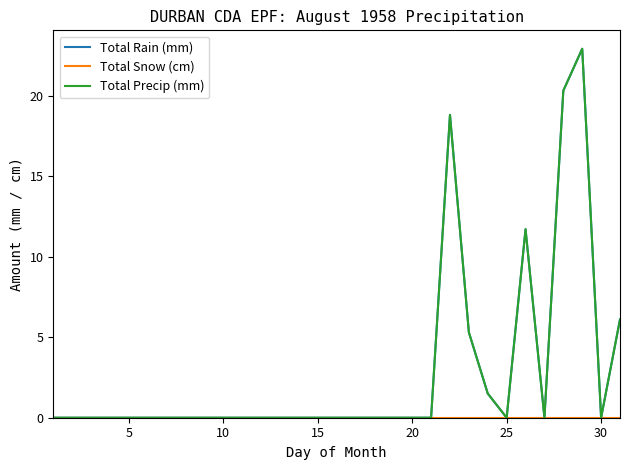

How many lines are shown in the chart?

3